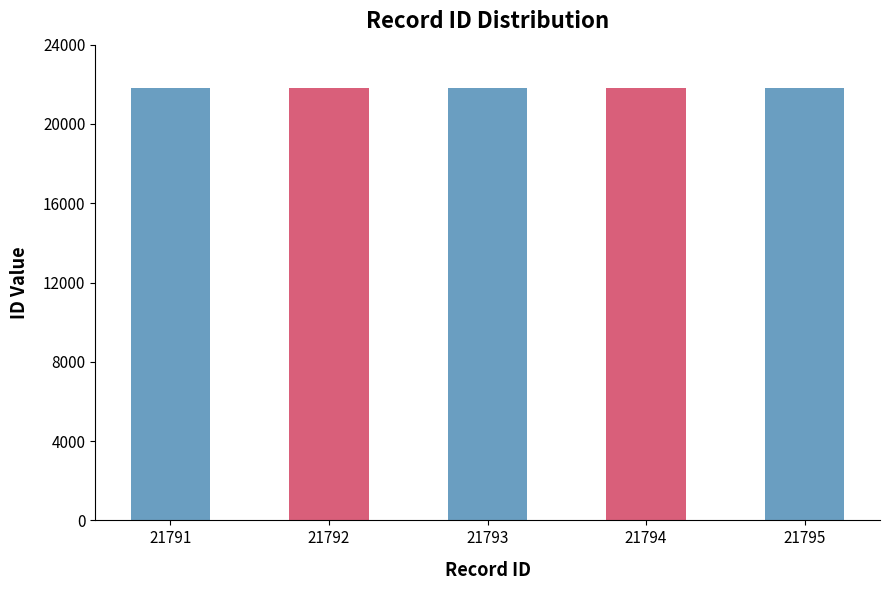

Count the values in the range 21792 to 21794.

3